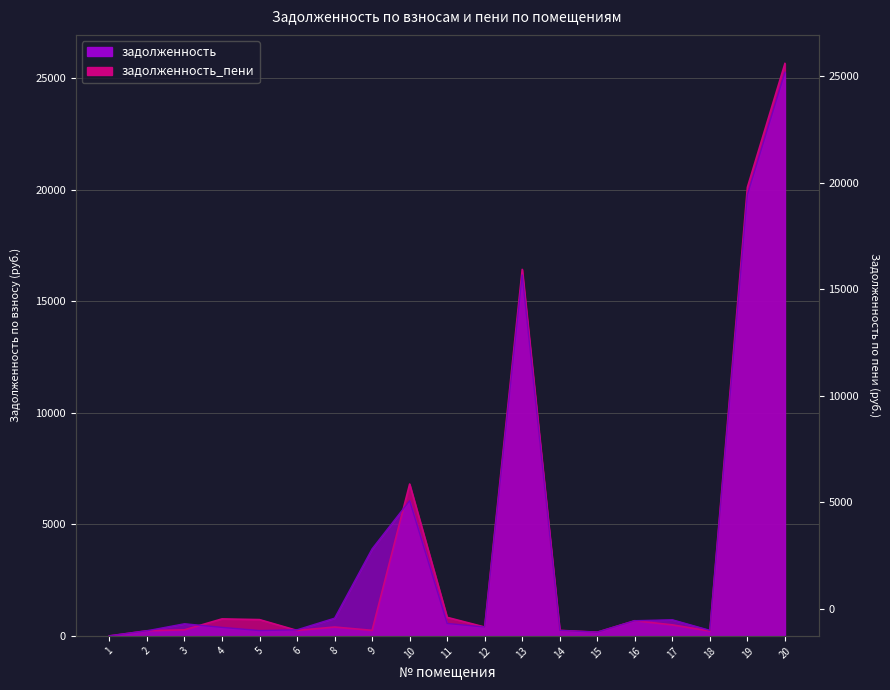

Which series has the widest spread of values?

задолженность_пени